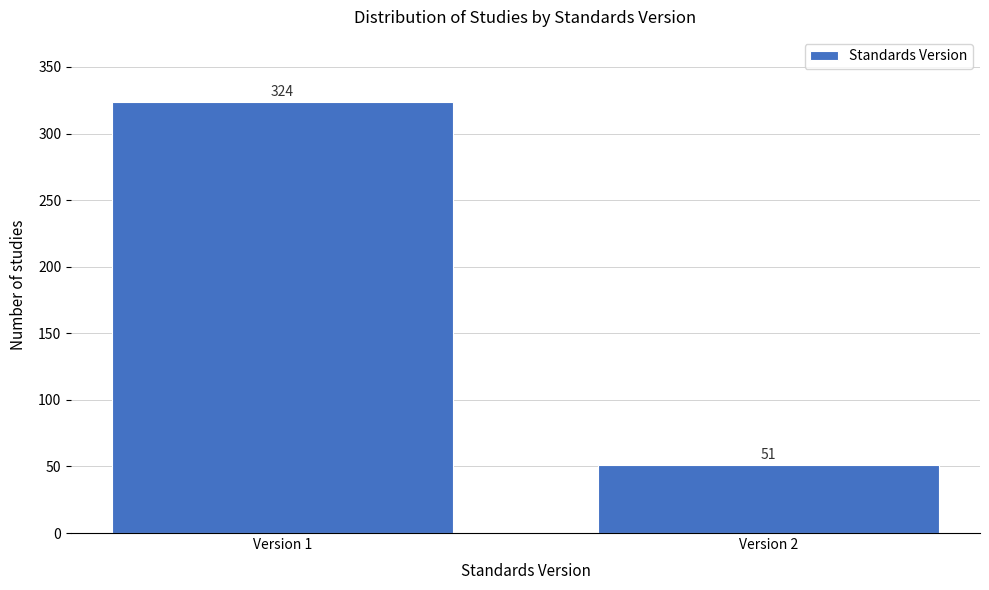

Reading left to right, transcribe all the data shown in this chart.

Version 1=324	Version 2=51